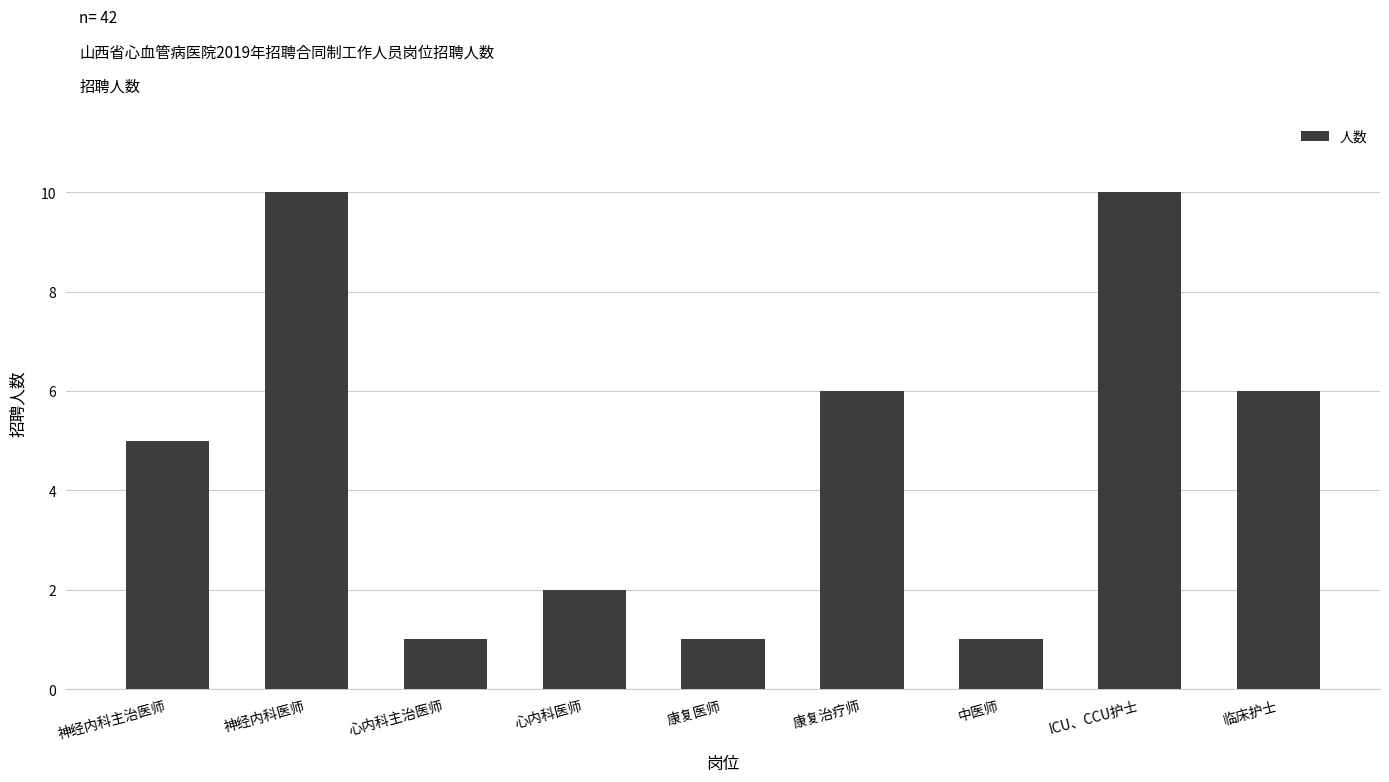

Reading left to right, list all the values displayed in this chart.

神经内科主治医师=5	神经内科医师=10	心内科主治医师=1	心内科医师=2	康复医师=1	康复治疗师=6	中医师=1	ICU、CCU护士=10	临床护士=6